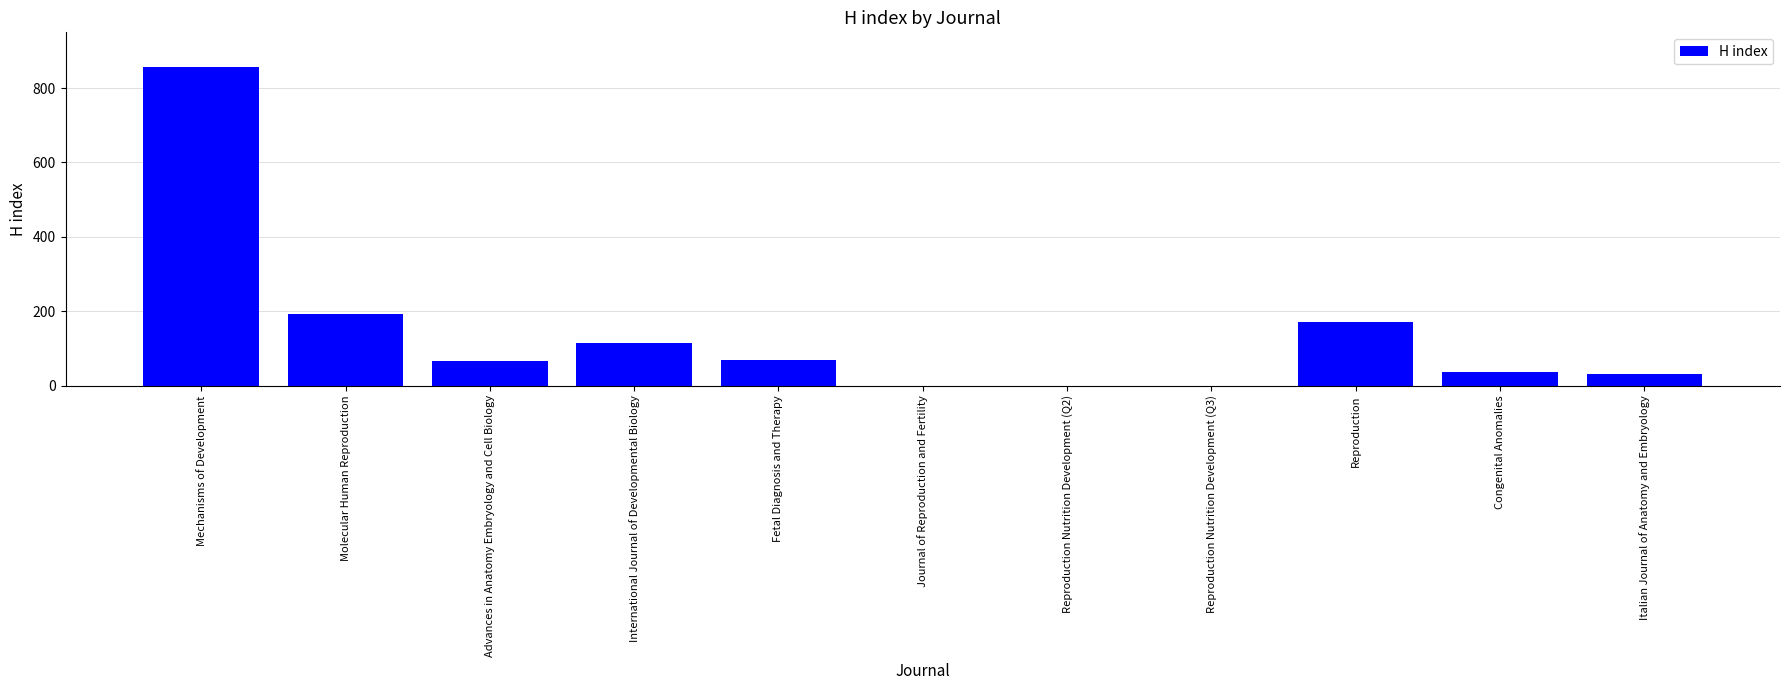

At which label does the data first exceed 67?

Mechanisms of Development